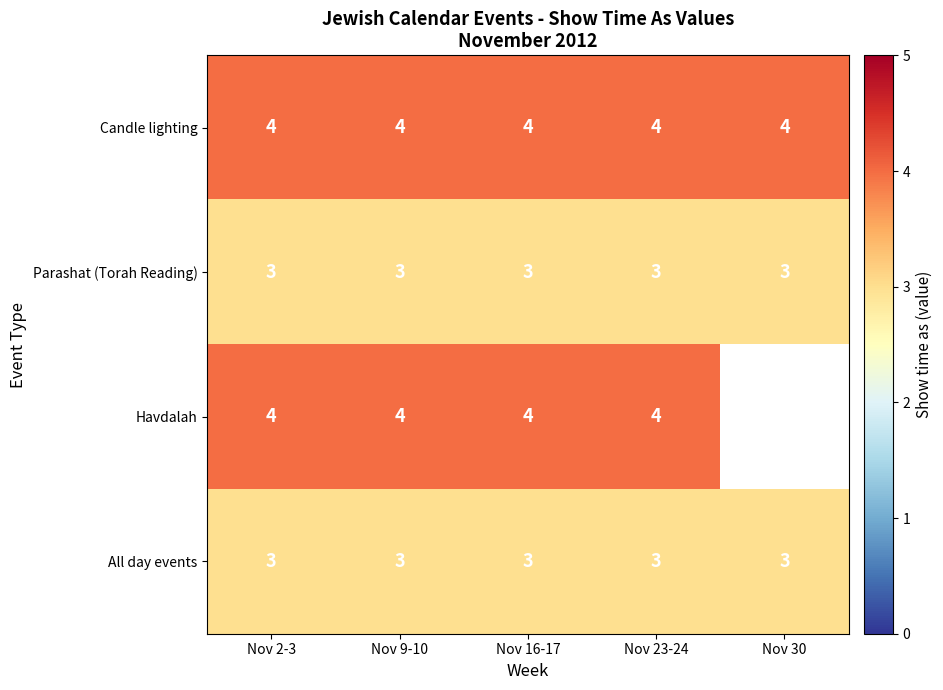

What is the maximum value shown in the chart?

4.0